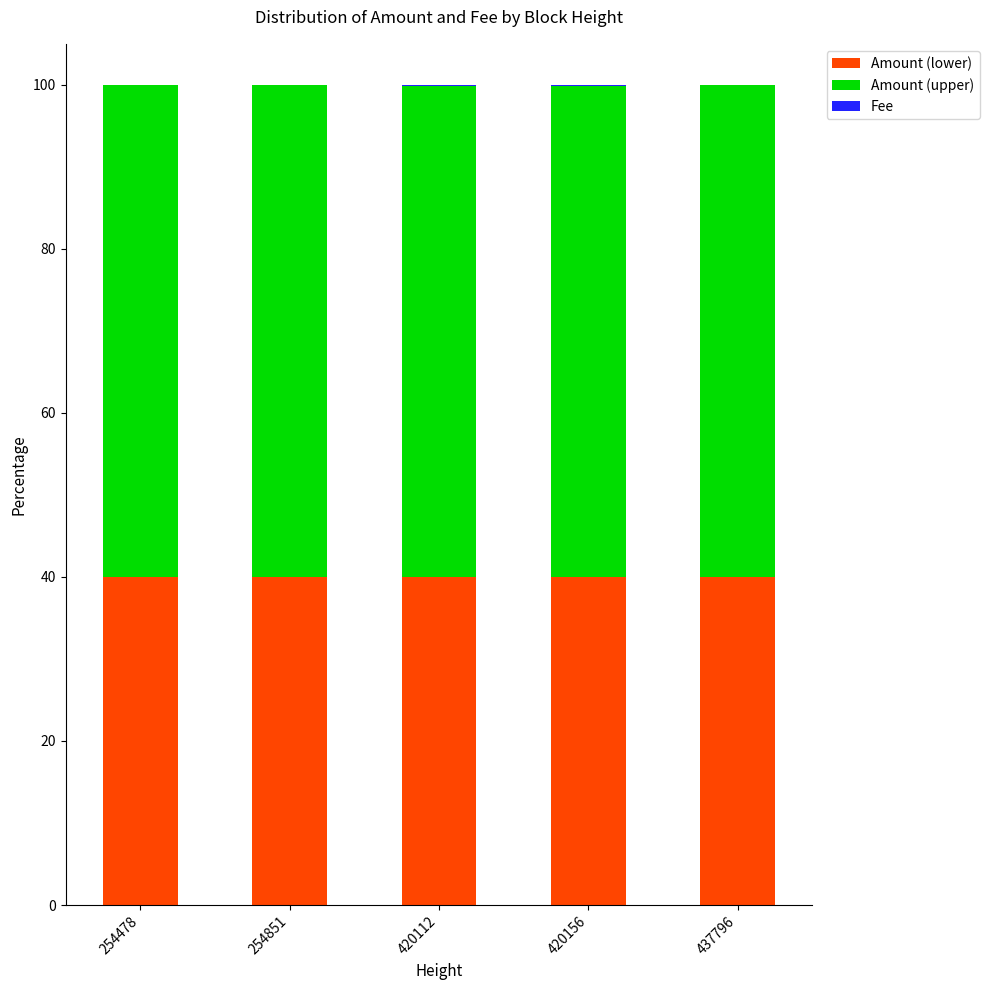

The value of Amount (lower) at 420156 is 40.0. True or false?

True